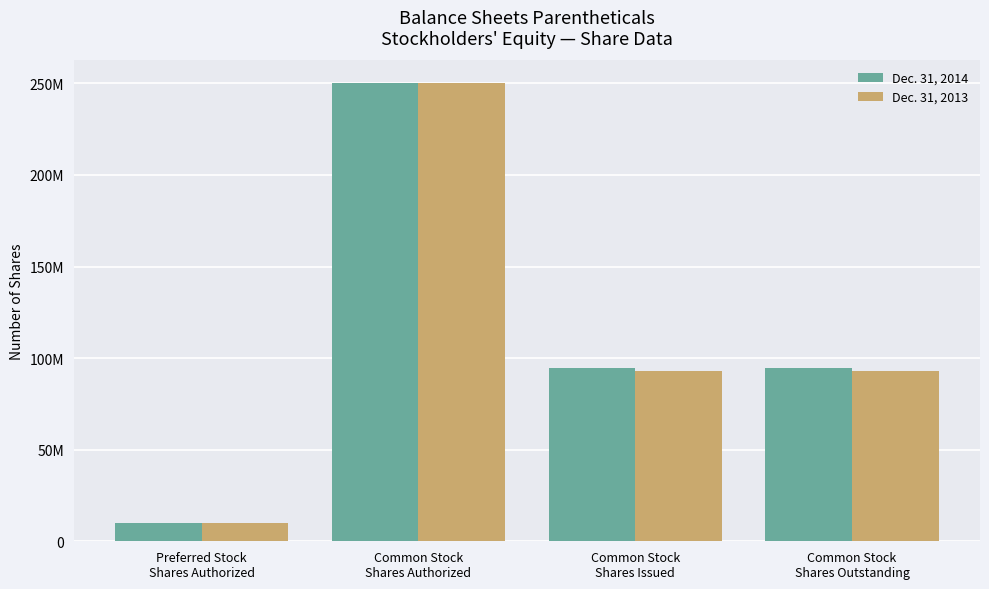

True or false: Dec. 31, 2013 has a value of 250000000 at Common Stock
Shares Authorized.

True